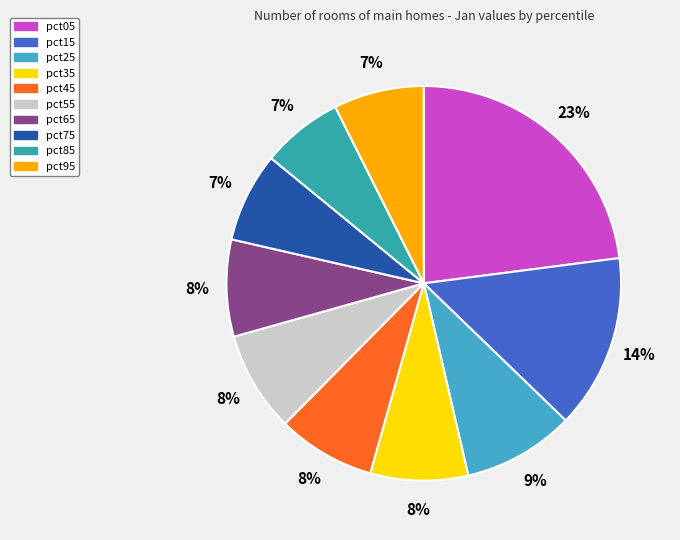

Does pct85 represent more than half of the total?

No